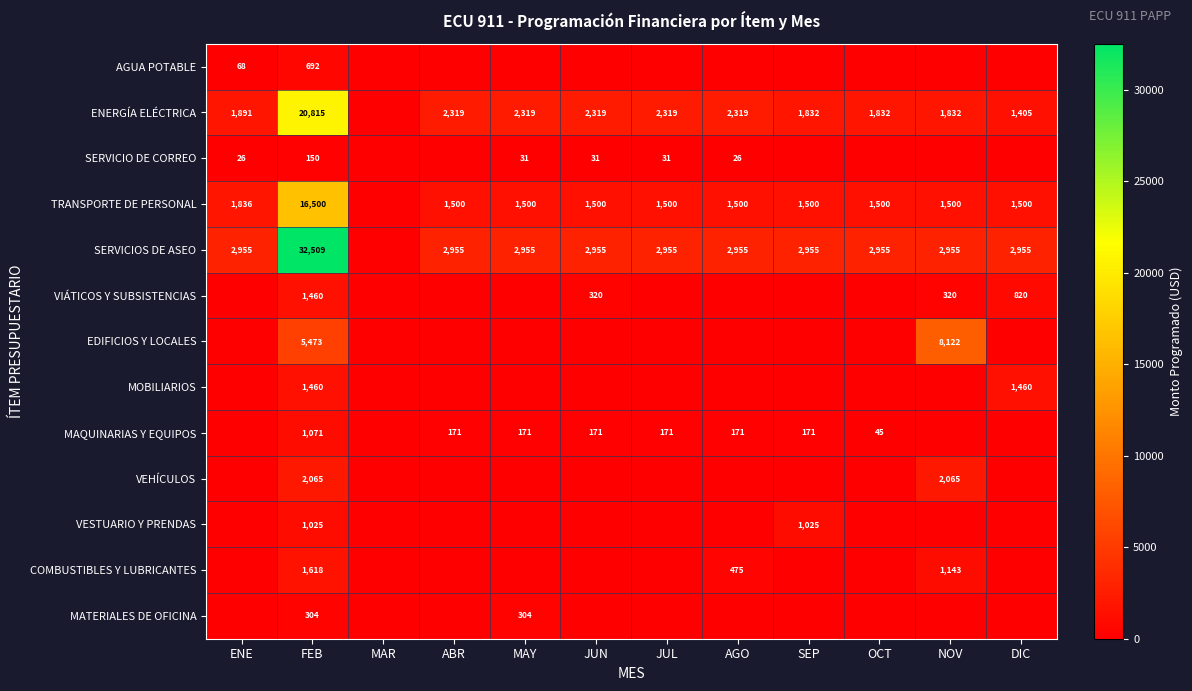

Is it true that SERVICIOS DE ASEO equals 14327 at FEB?

False